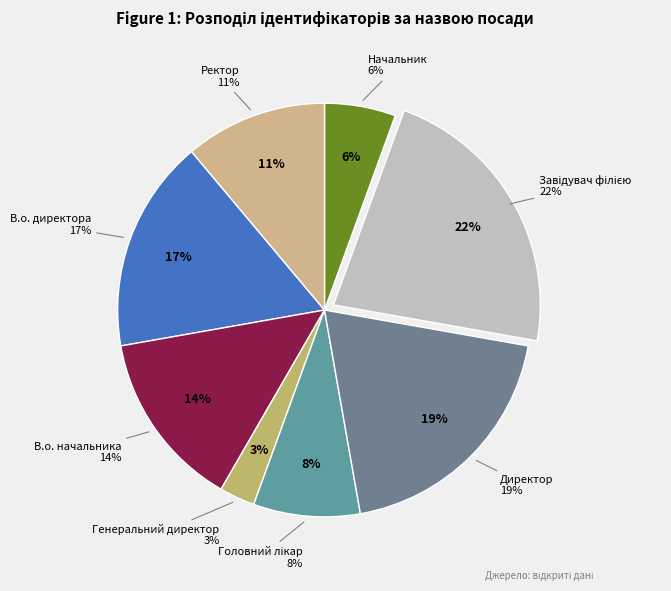

Does Ректор account for over 50% of the chart?

No